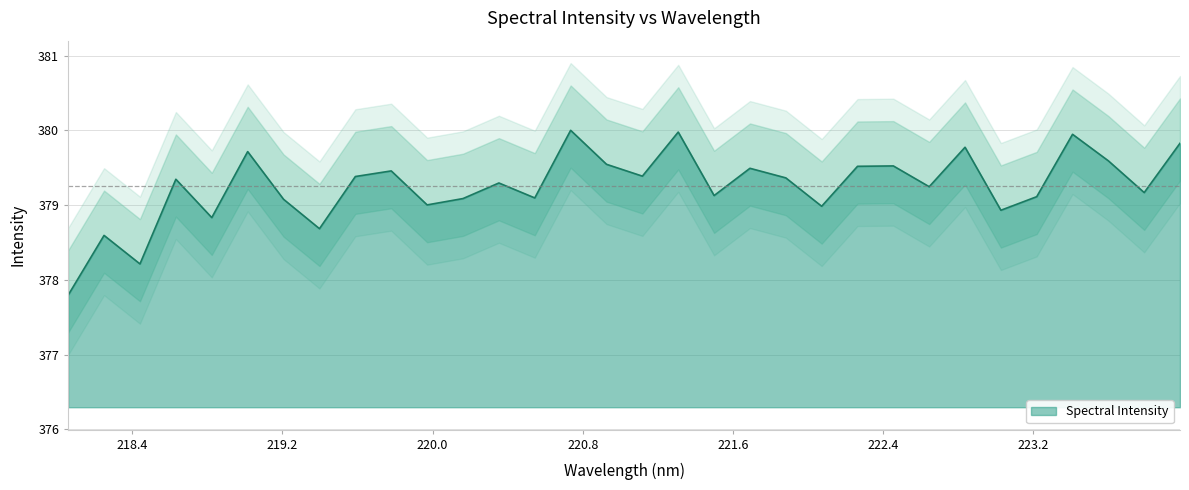

Where does the data first go above 379?

218.6332